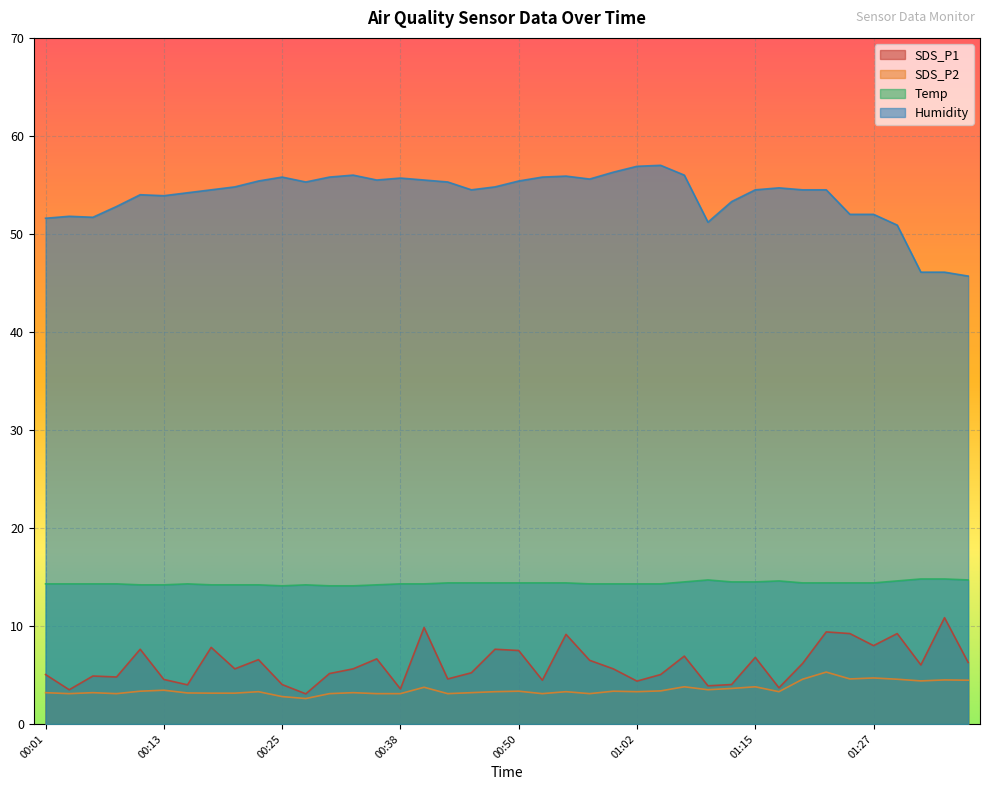

What is the value of the Humidity point at the 25th from the left?

56.3